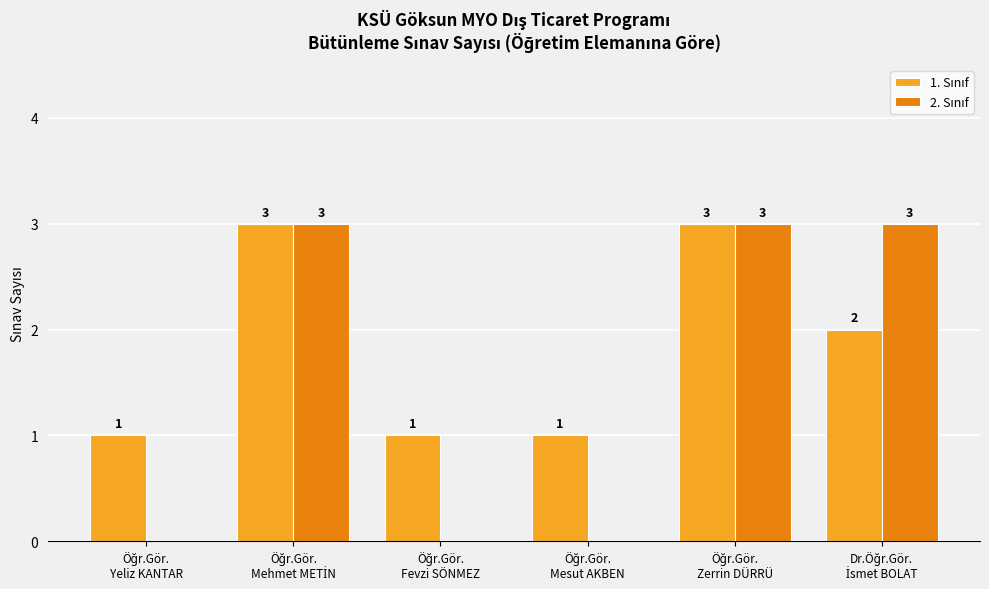

What is the greatest value displayed?

3